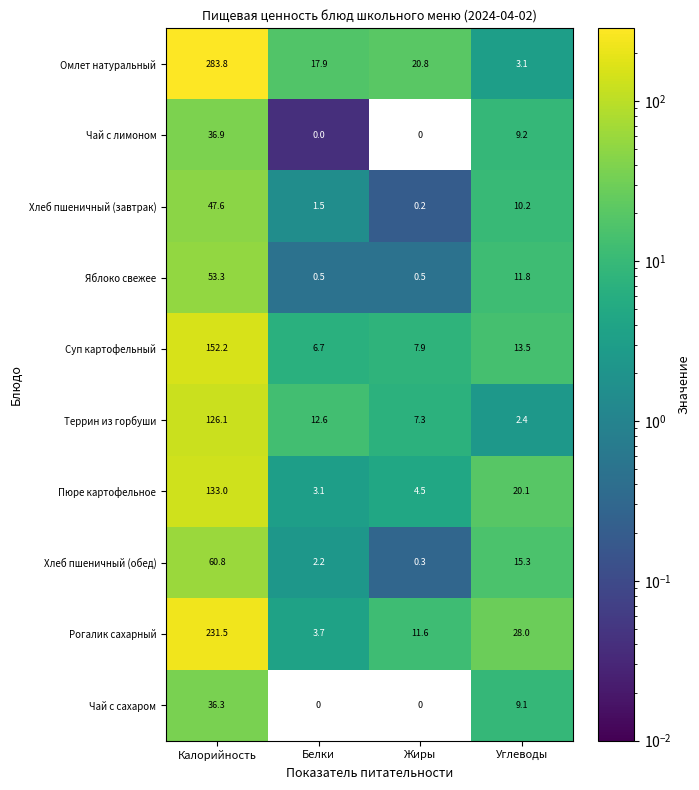

At Углеводы, list the series in order from smallest to largest.

Террин из горбуши, Омлет натуральный, Чай с сахаром, Чай с лимоном, Хлеб пшеничный (завтрак), Яблоко свежее, Суп картофельный, Хлеб пшеничный (обед), Пюре картофельное, Рогалик сахарный